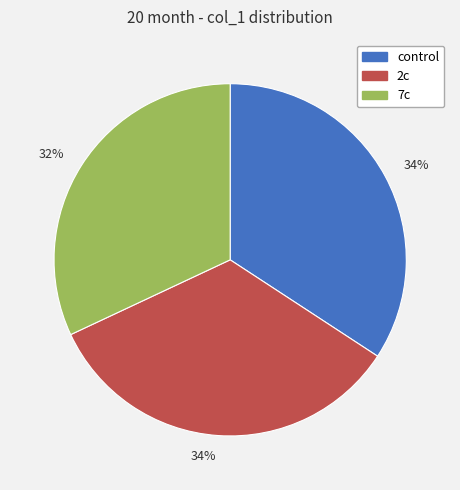

How many segments does this pie chart have?

3